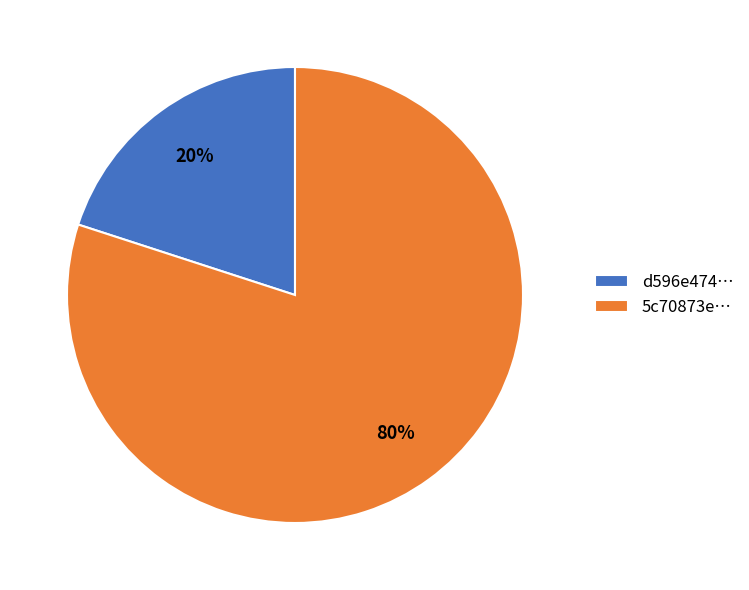

What percentage is the 5c70873e… slice, to the nearest percent?

80%